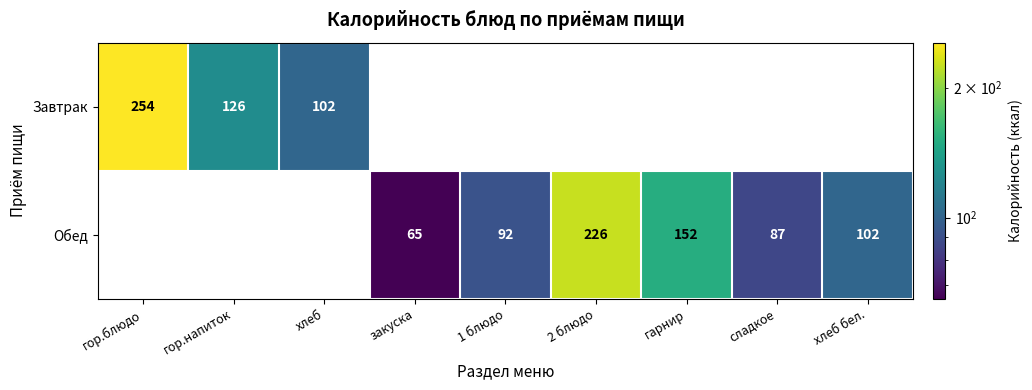

Reading left to right, what are all the values shown in this chart?

Завтрак: 254	126	102	0	0	0	0	0	0
Обед: 0	0	0	65	92	226	152	87	102